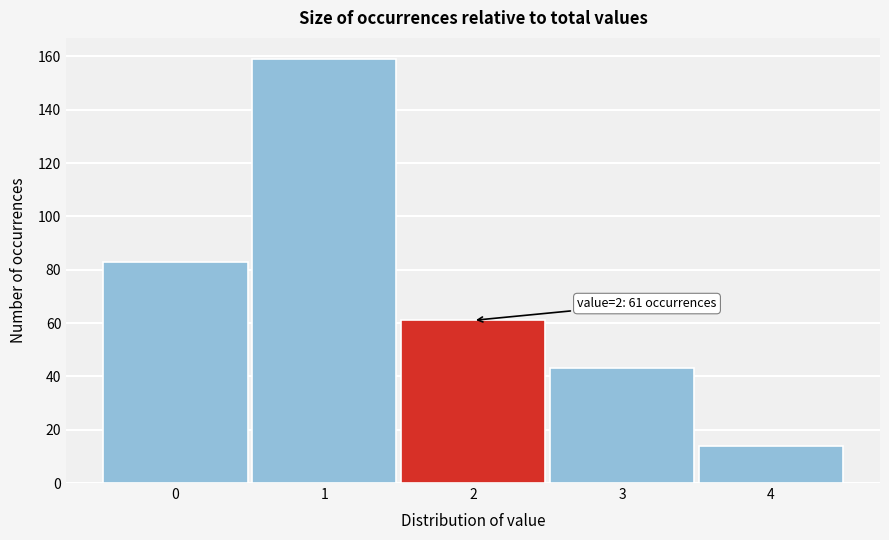

Reading left to right, extract all data points from this chart.

0=83	1=159	2=61	3=43	4=14